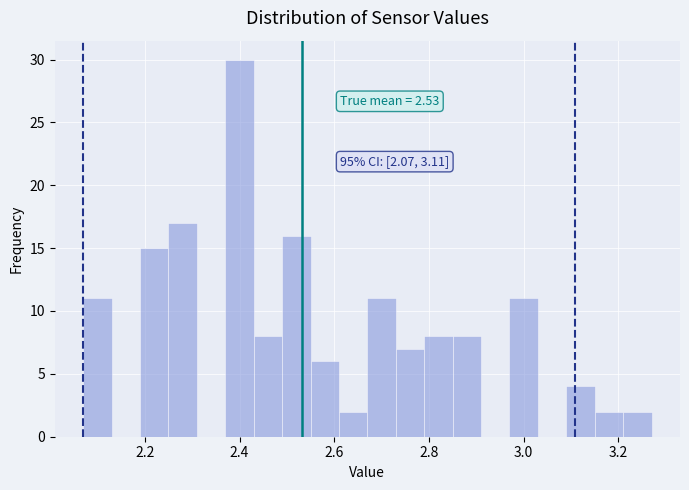

Around what value on the x-axis is the tallest bar? Give the approximate position of its centre, as read against the axis.

2.40